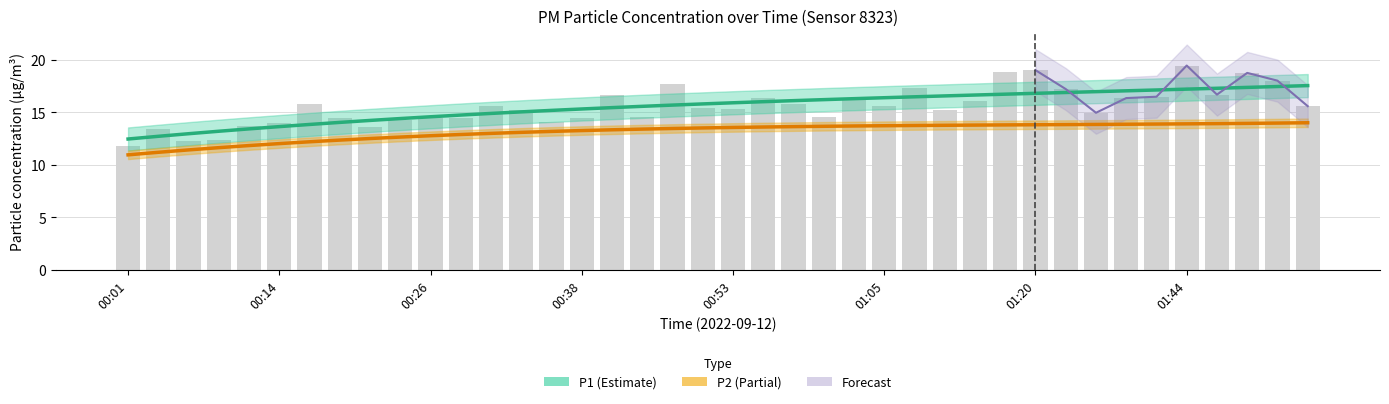

What is the value of the 9th bar from the left?

13.6